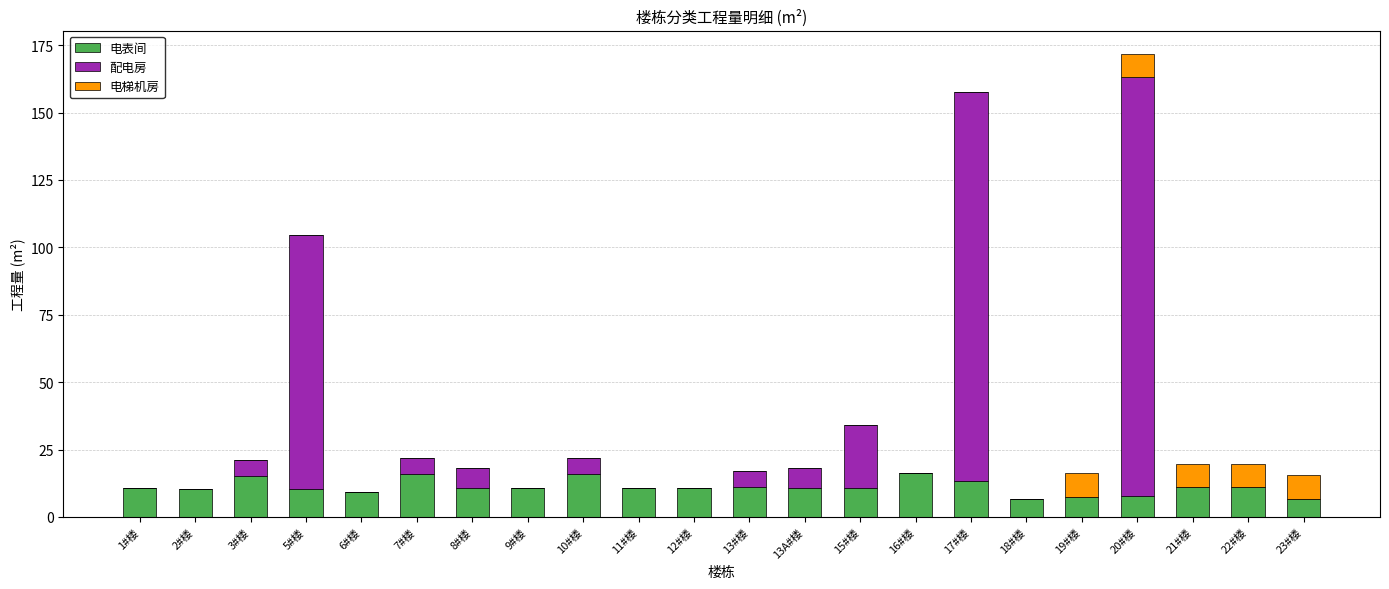

The value of 电表间 at 8#楼 is 10.8. True or false?

True